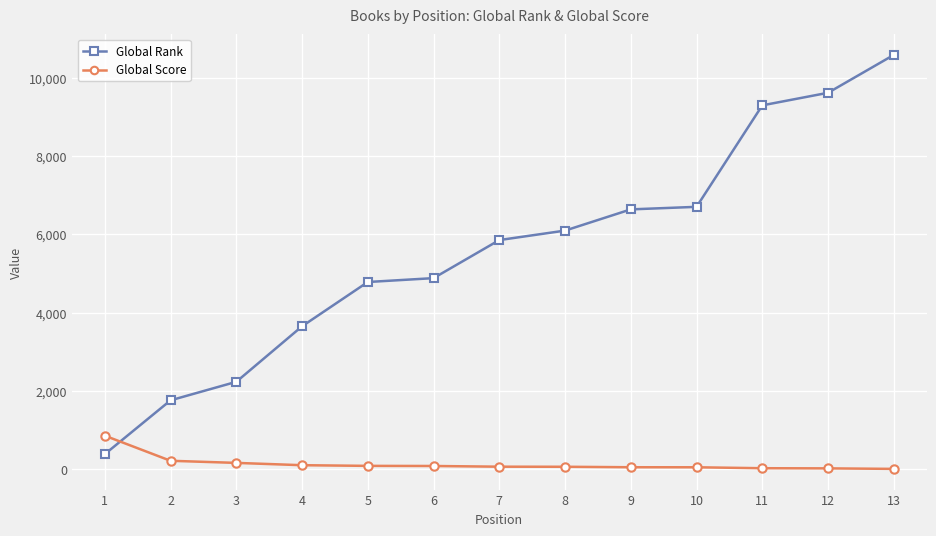

How many times do Global Score and Global Rank cross each other?

1